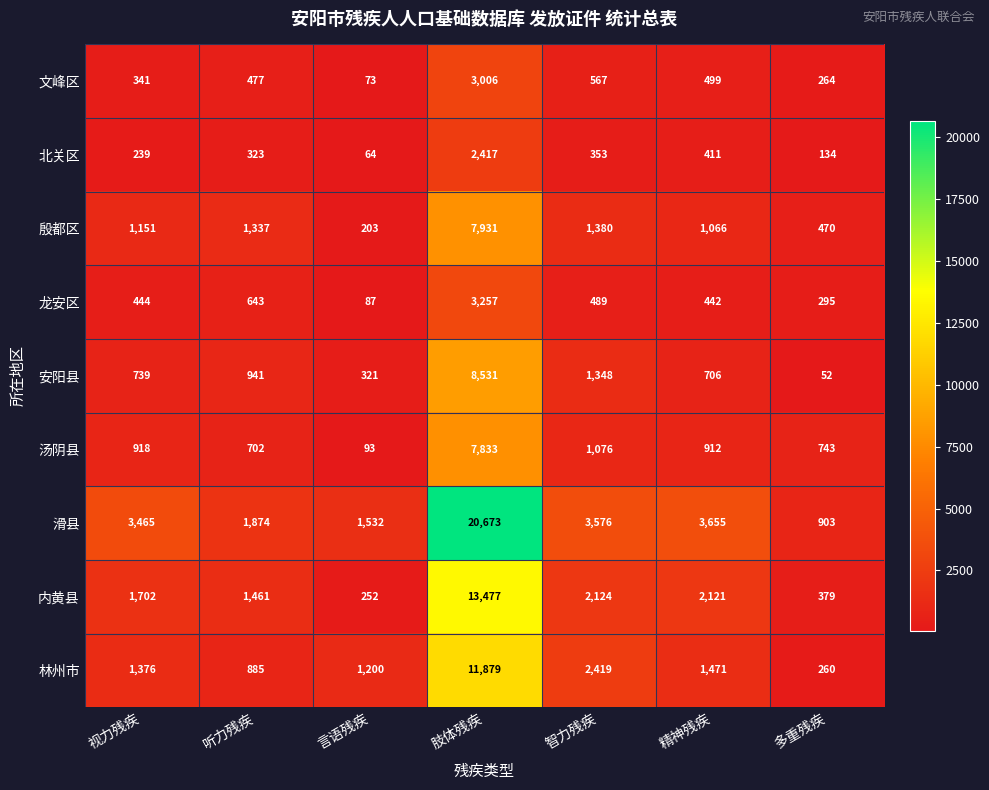

List the labels in order of 林州市 value, largest first.

肢体残疾, 智力残疾, 精神残疾, 视力残疾, 言语残疾, 听力残疾, 多重残疾